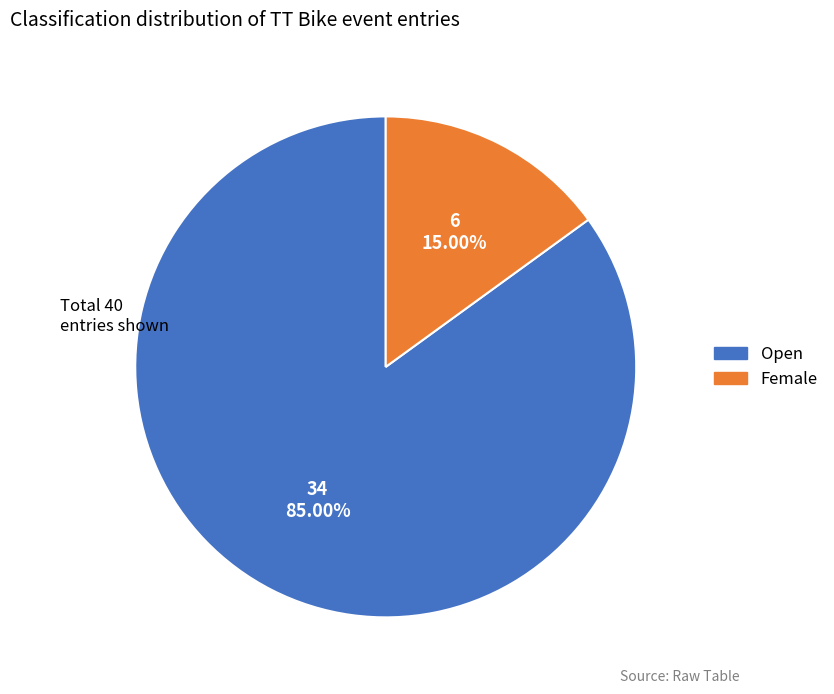

Is there a majority slice in this chart?

Yes